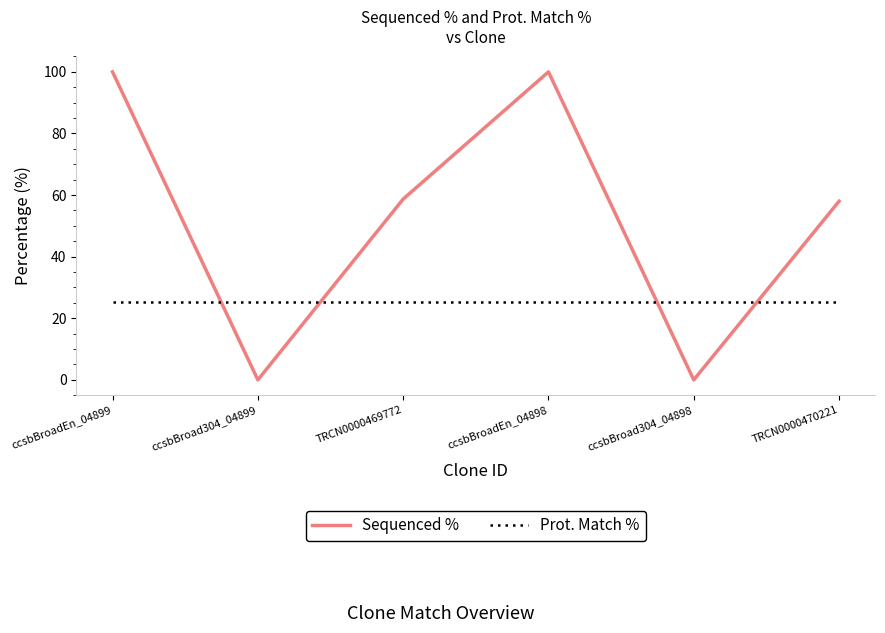

Which series has the largest range (max minus min)?

Sequenced %